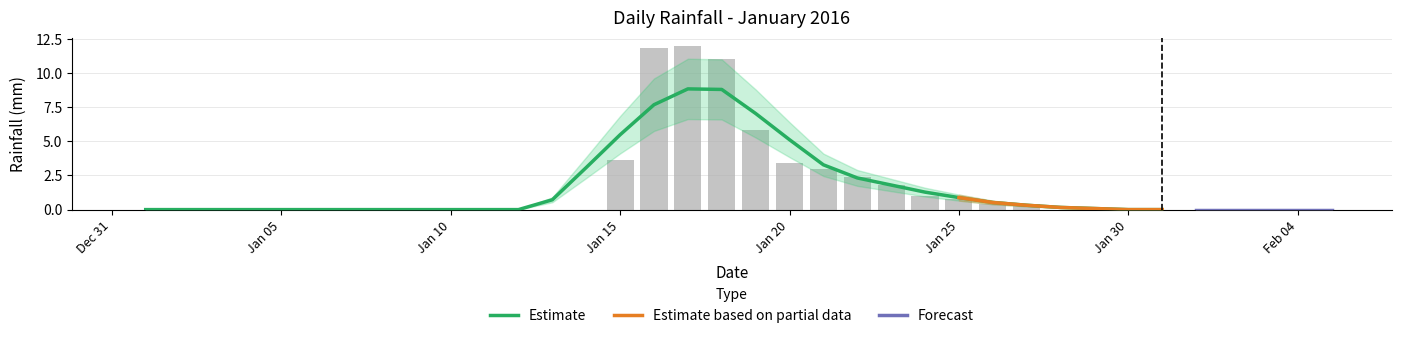

What is the difference between the second highest and second lowest values?

11.8